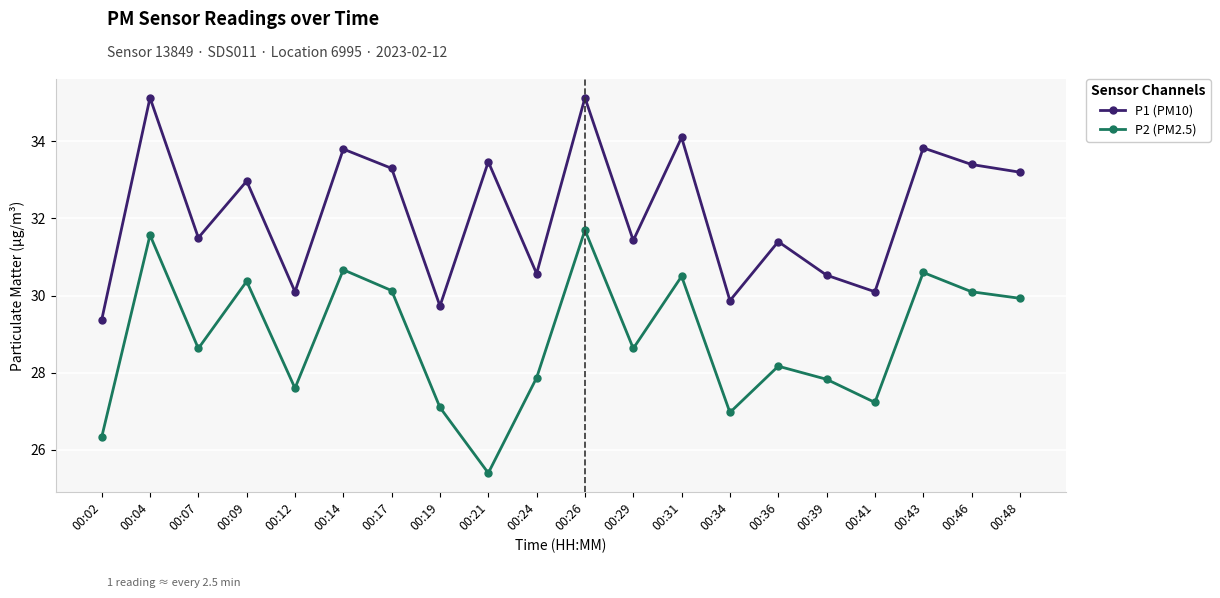

True or false: P1 (PM10) and P2 (PM2.5) intersect in this chart.

False